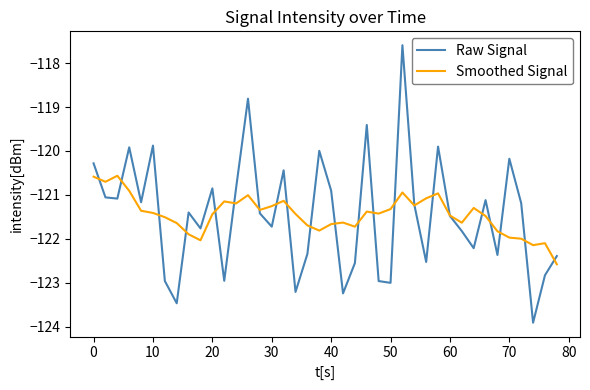

What is the lowest value of the Smoothed Signal series?

-122.6